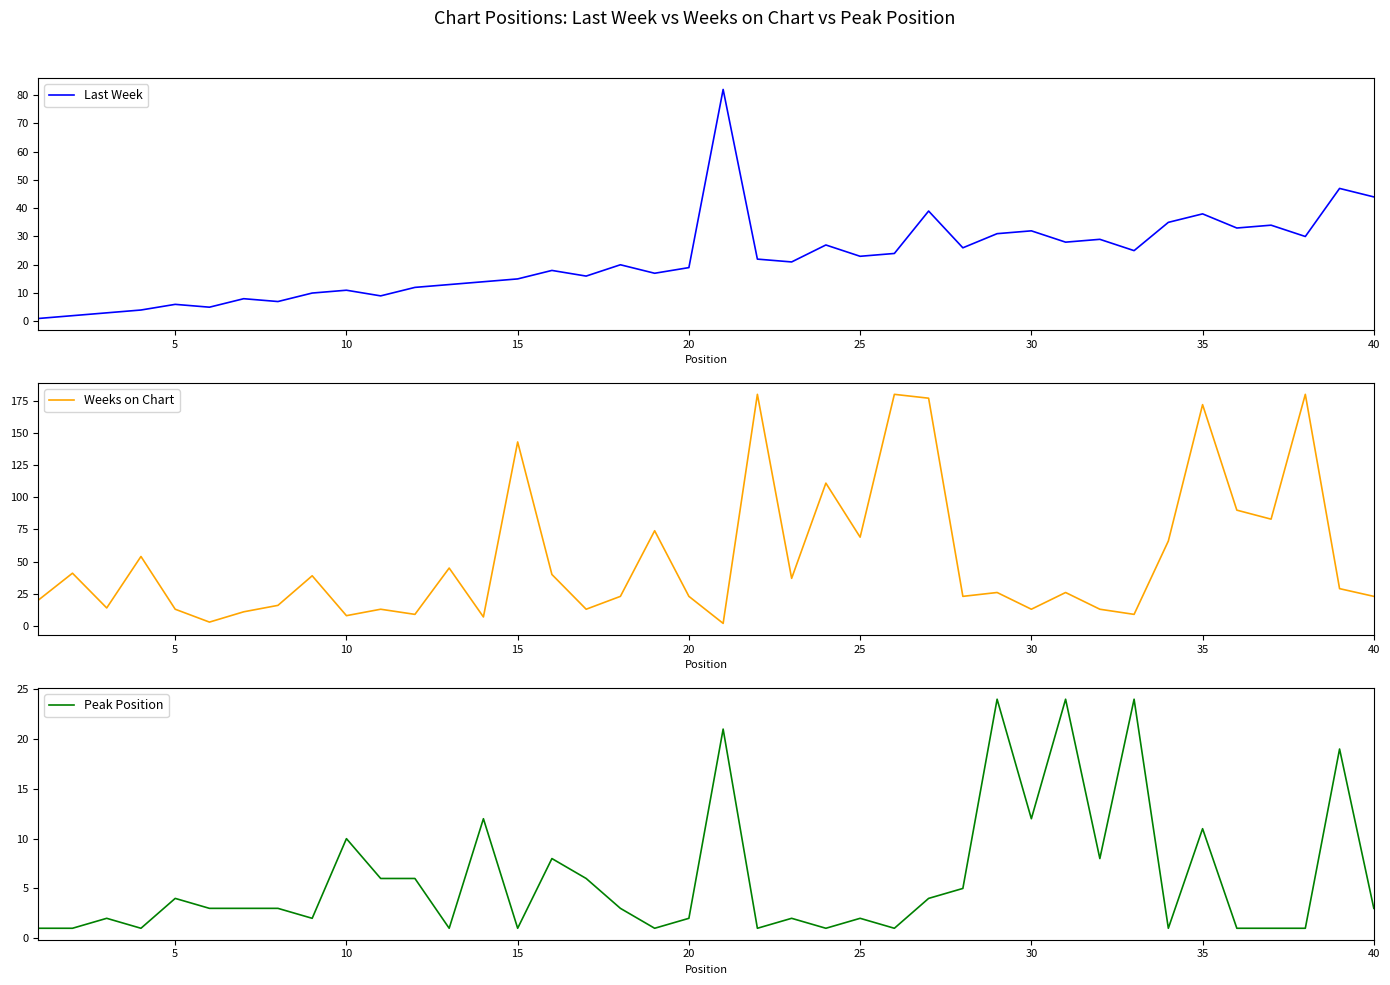

Reading right to left, list all the values displayed in this chart.

Last Week: 44	47	30	34	33	38	35	25	29	28	32	31	26	39	24	23	27	21	22	82	19	17	20	16	18	15	14	13	12	9	11	10	7	8	5	6	4	3	2	1
Weeks on Chart: 23	29	180	83	90	172	66	9	13	26	13	26	23	177	180	69	111	37	180	2	23	74	23	13	40	143	7	45	9	13	8	39	16	11	3	13	54	14	41	20
Peak Position: 3	19	1	1	1	11	1	24	8	24	12	24	5	4	1	2	1	2	1	21	2	1	3	6	8	1	12	1	6	6	10	2	3	3	3	4	1	2	1	1